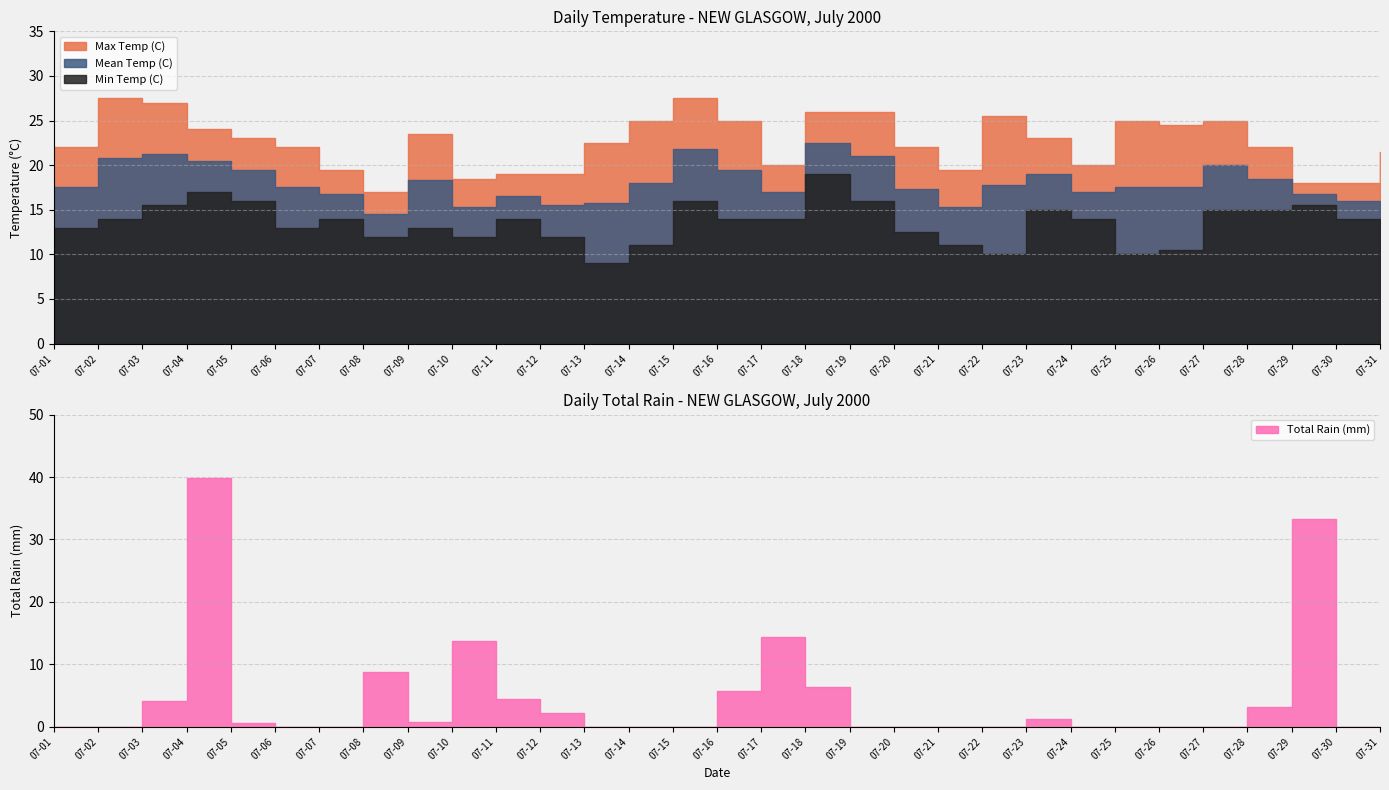

The value of Total Rain (mm) at 07-08 is 8.8. True or false?

True